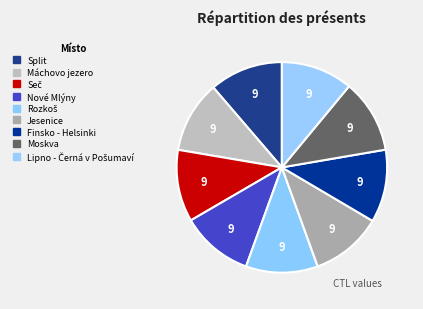

How many slices are in this pie chart?

9